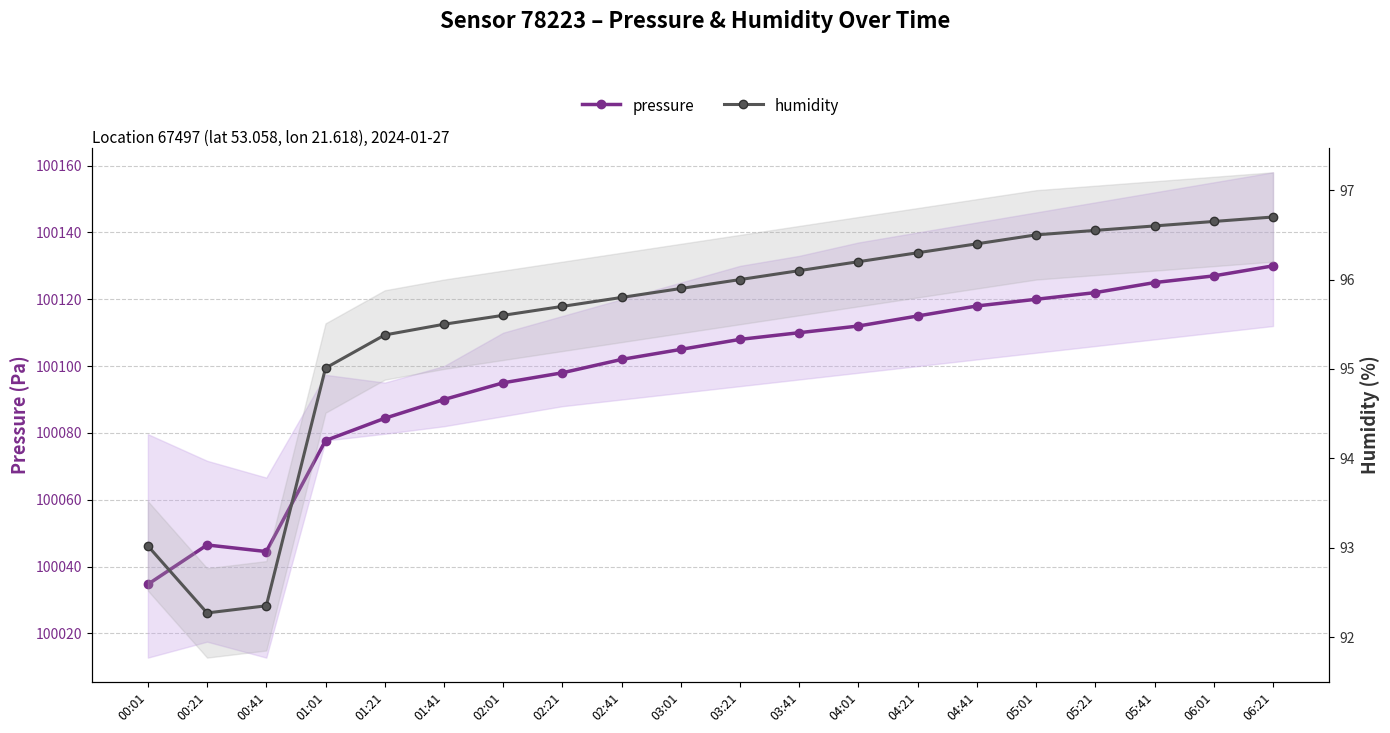

Which series changed the most between 01:21 and 05:41?

pressure